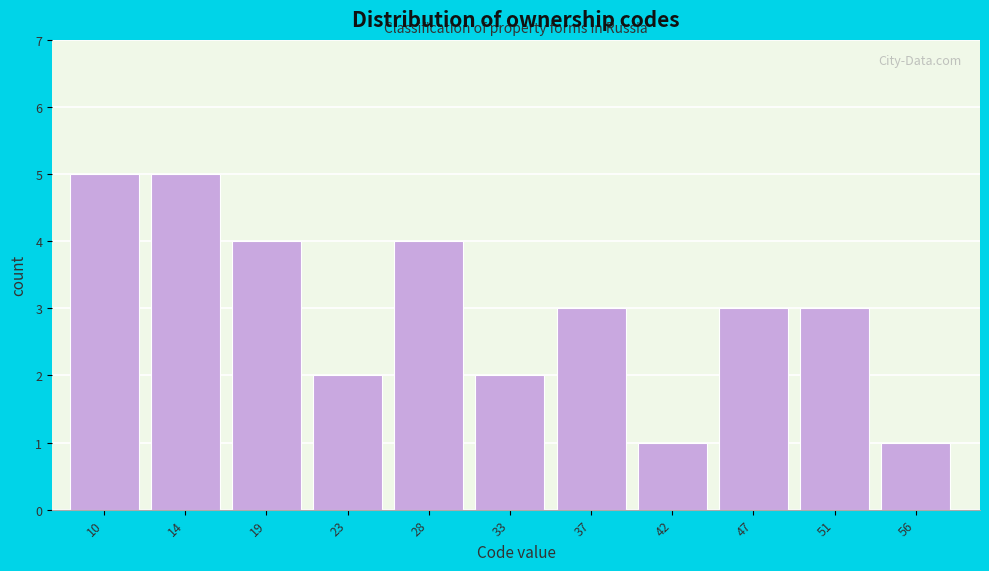

Reading right to left, what are all the values shown in this chart?

56=1	51=3	47=3	42=1	37=3	33=2	28=4	23=2	19=4	14=5	10=5